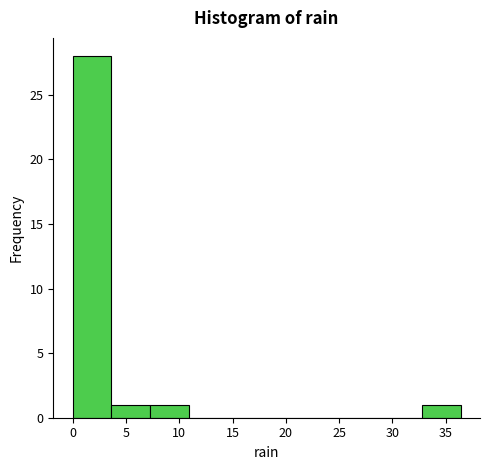

What is the height of the bar covering 7.5 to 11.0 on the x-axis? Neither the bar edges nor the heights are printed on the chart, so give them approximately, as read against the axes.

1